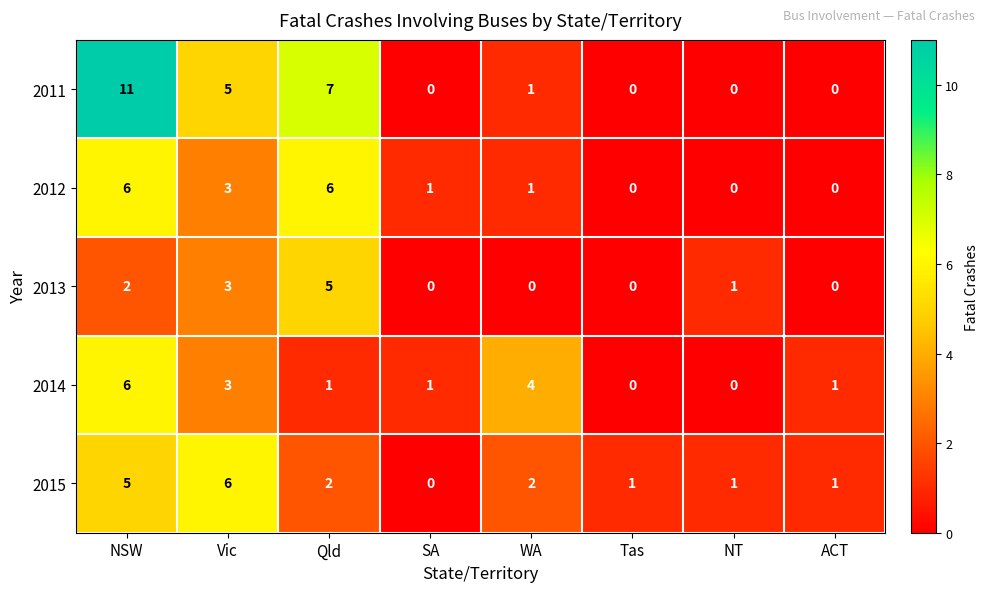

Count the 2014 values in the range 1 to 4.

5